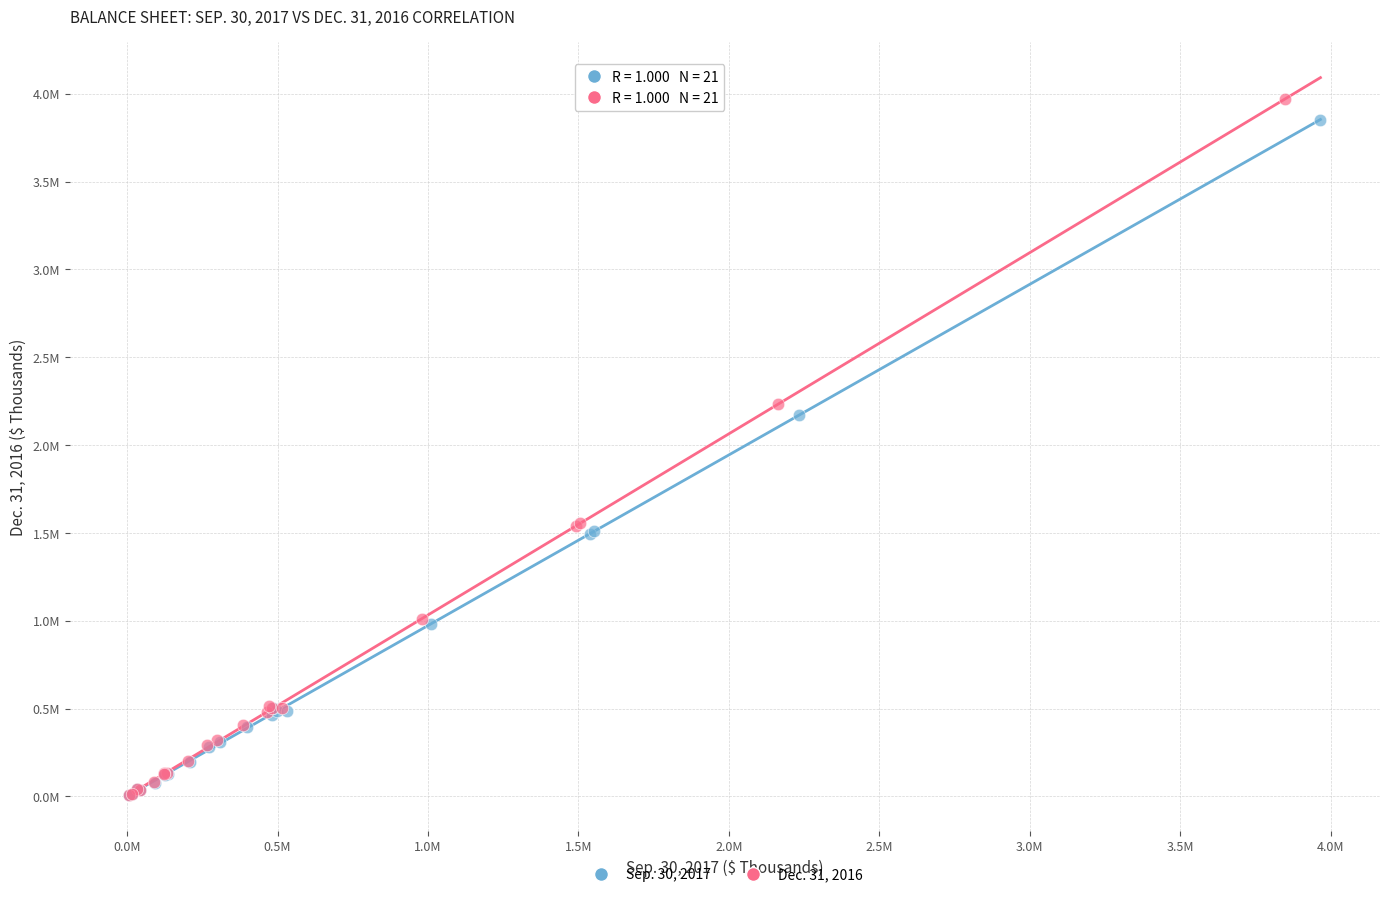

What are all the series names shown in the legend?

Sep. 30, 2017, Dec. 31, 2016